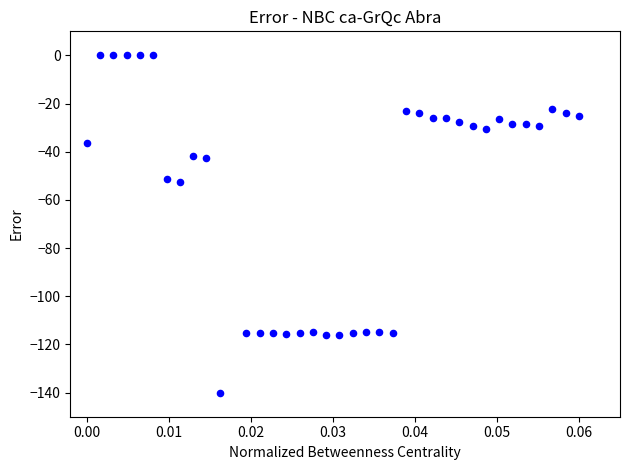

What is the range of Y values (max minus min)?

140.1